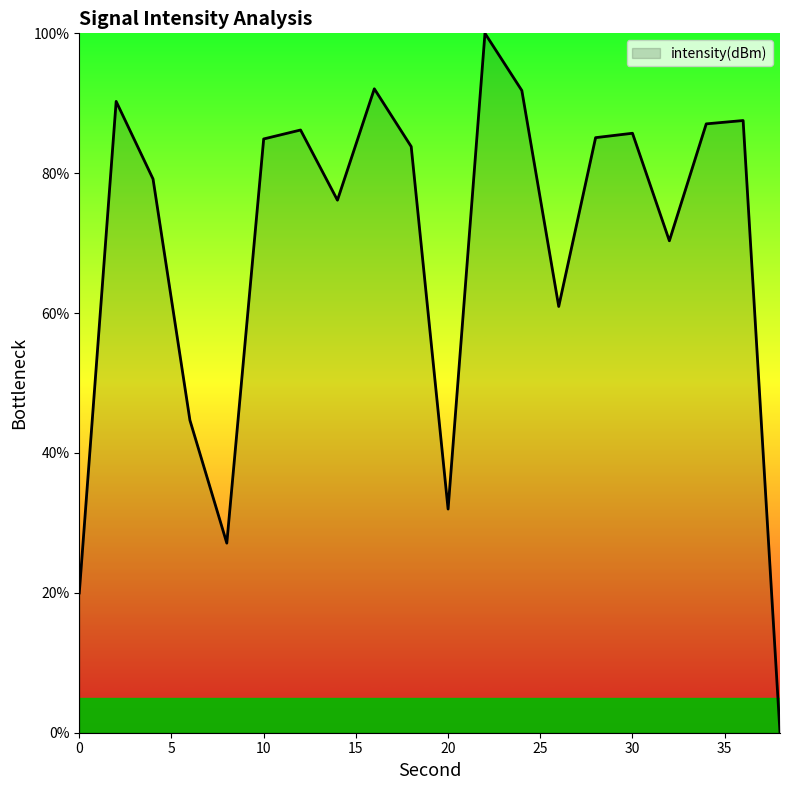

What is the maximum value shown in the chart?

100.0